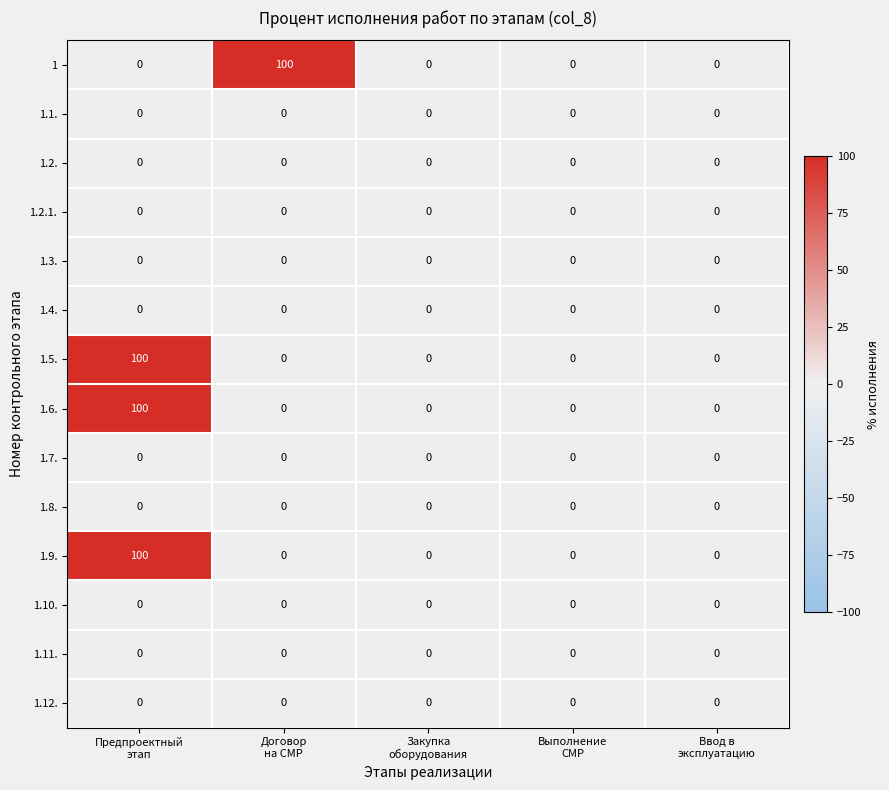

What is the greatest value displayed?

100